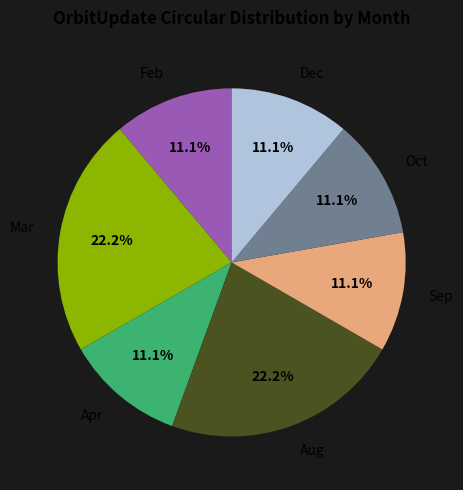

Approximately how many times larger is the value at Sep compared to Apr?

1.0